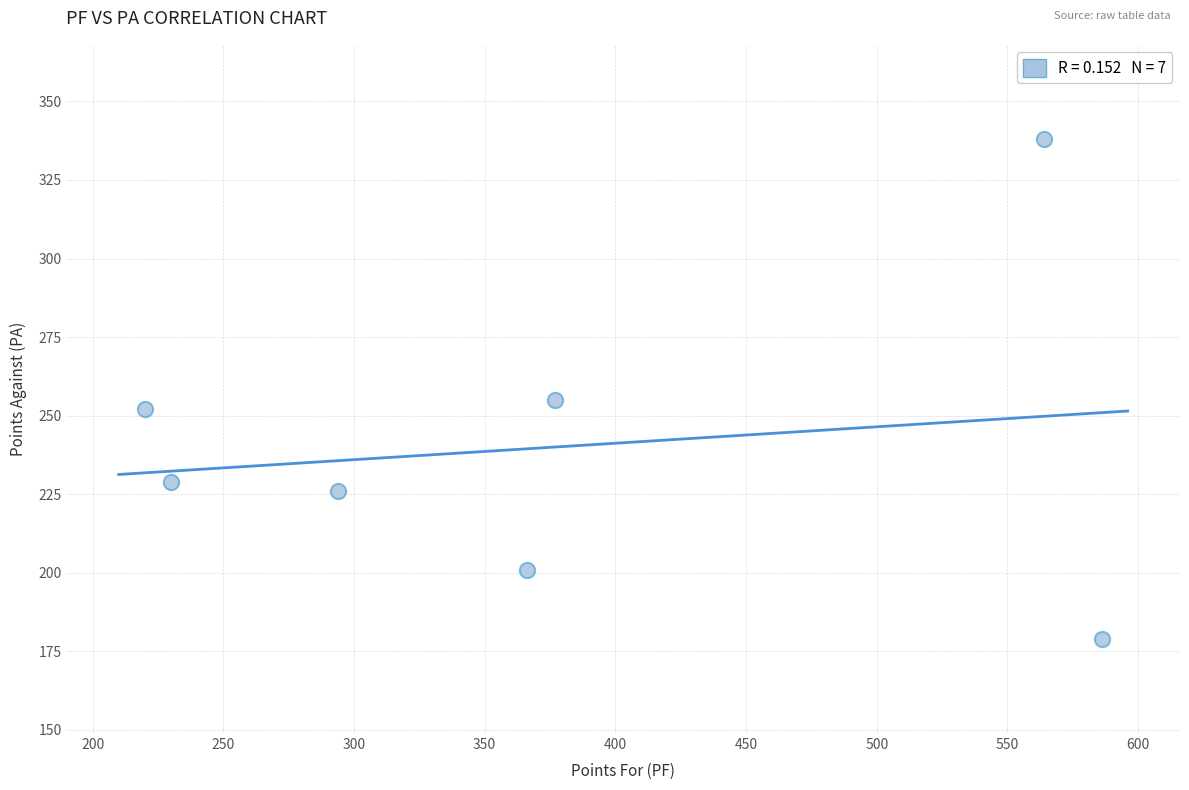

What is the range of X values (max minus min)?

366